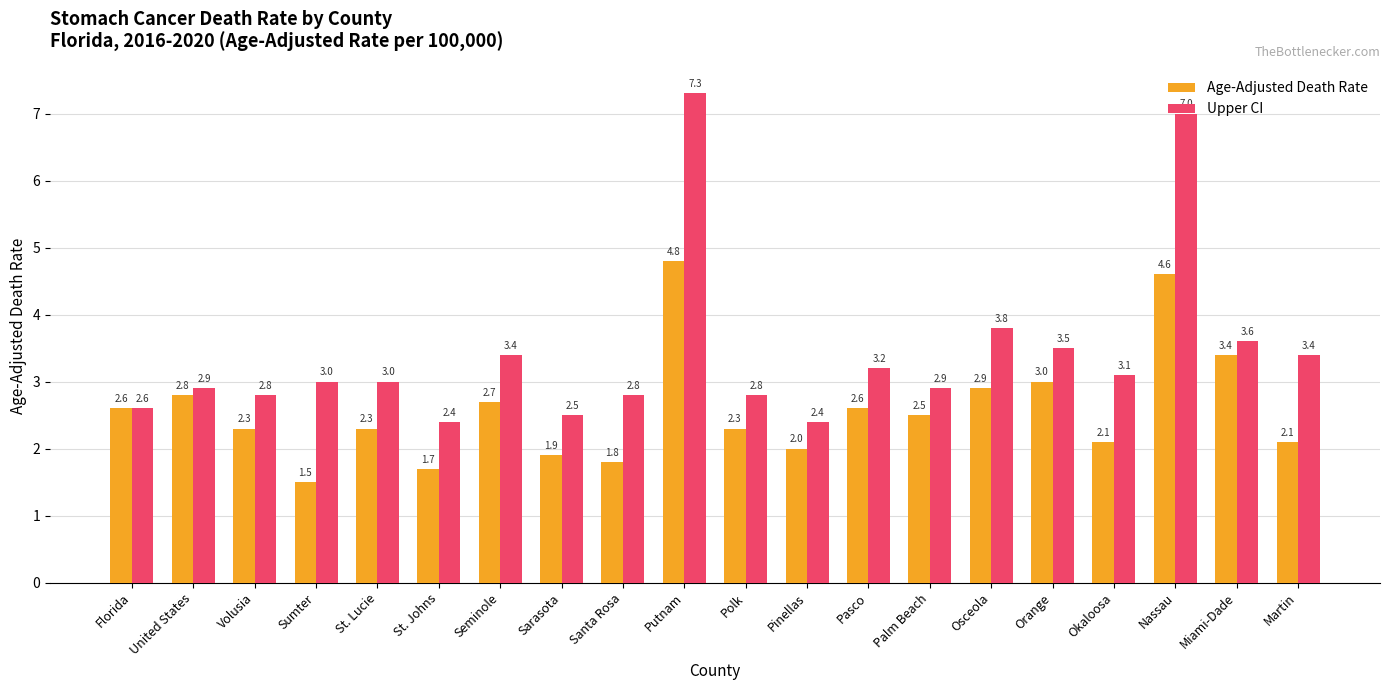

Between Santa Rosa and Putnam, which series saw the biggest shift?

Upper CI